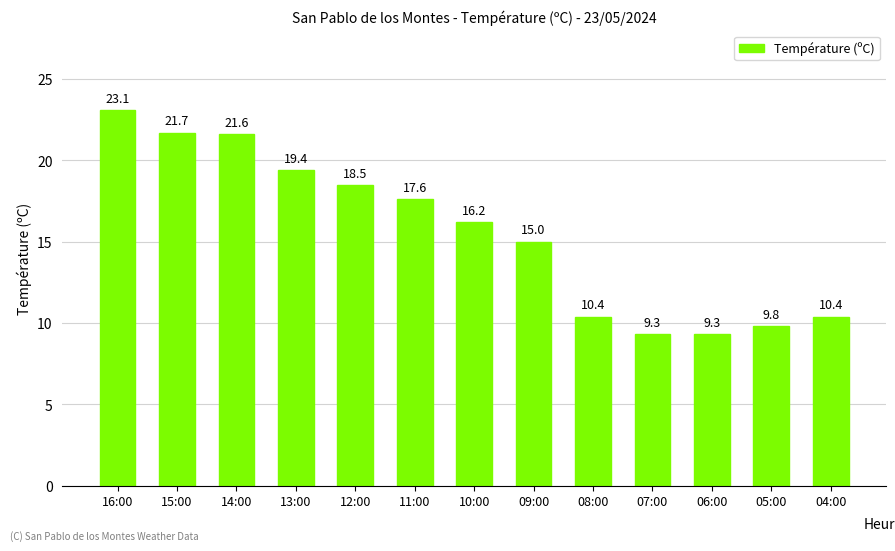

Reading left to right, list all the values displayed in this chart.

23.1	21.7	21.6	19.4	18.5	17.6	16.2	15.0	10.4	9.3	9.3	9.8	10.4